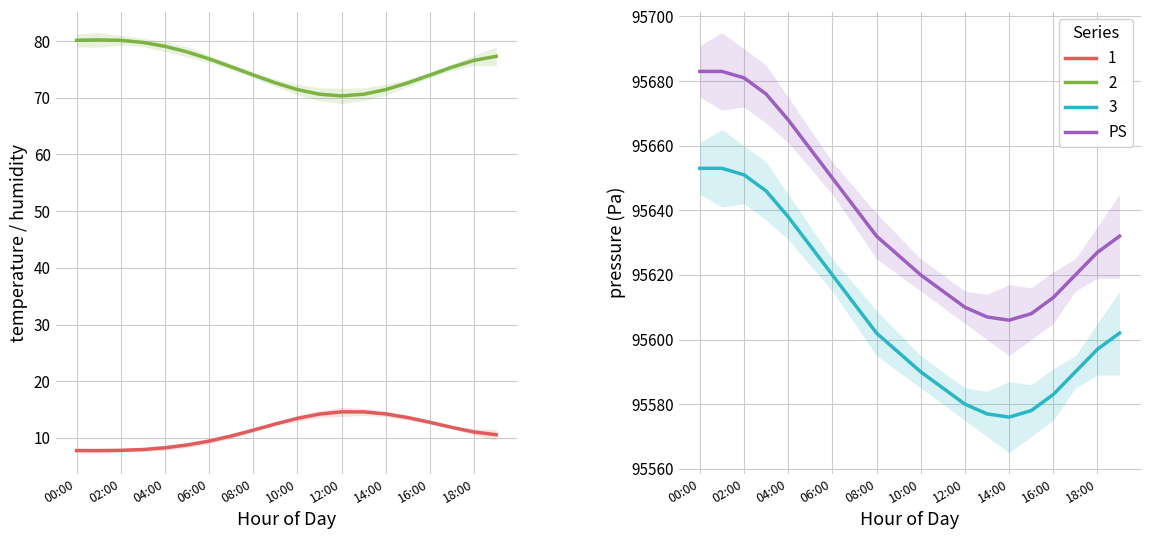

At which label does pressure reach its minimum?

14:00